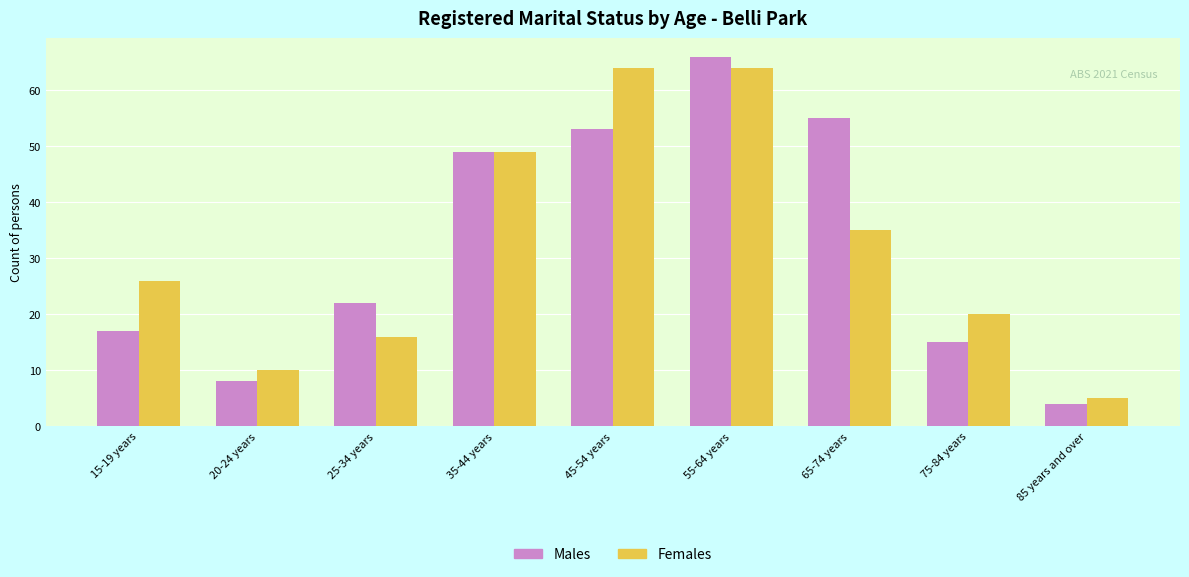

At which category does the chart reach its peak across all series?

55-64 years